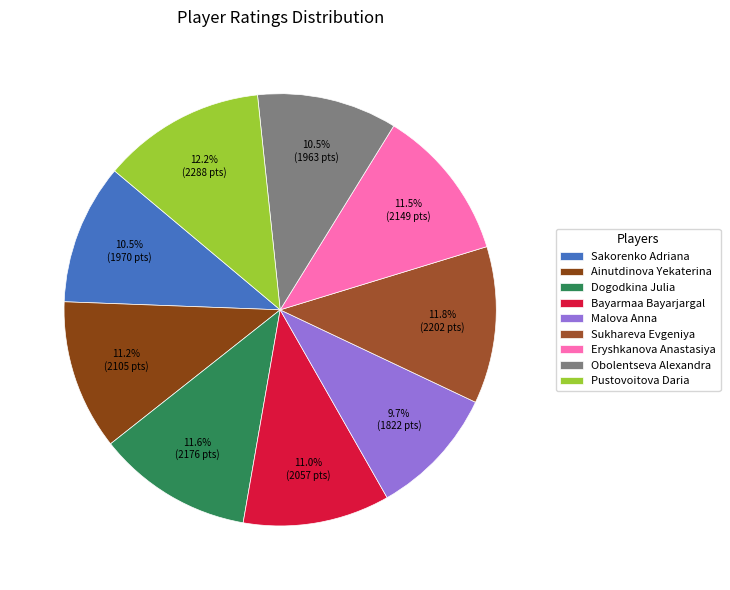

The Eryshkanova Anastasiya slice represents 11% of the pie. True or false?

True